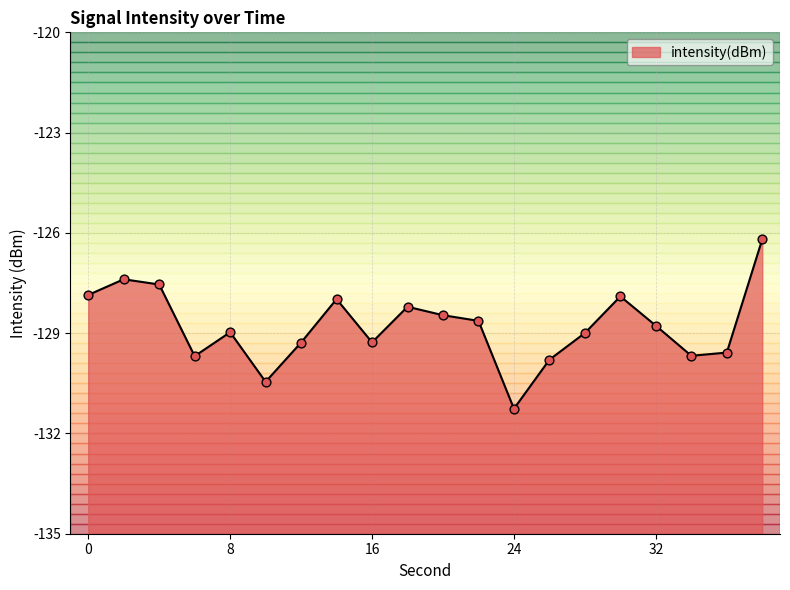

Between 28 and 32, which is larger?

32